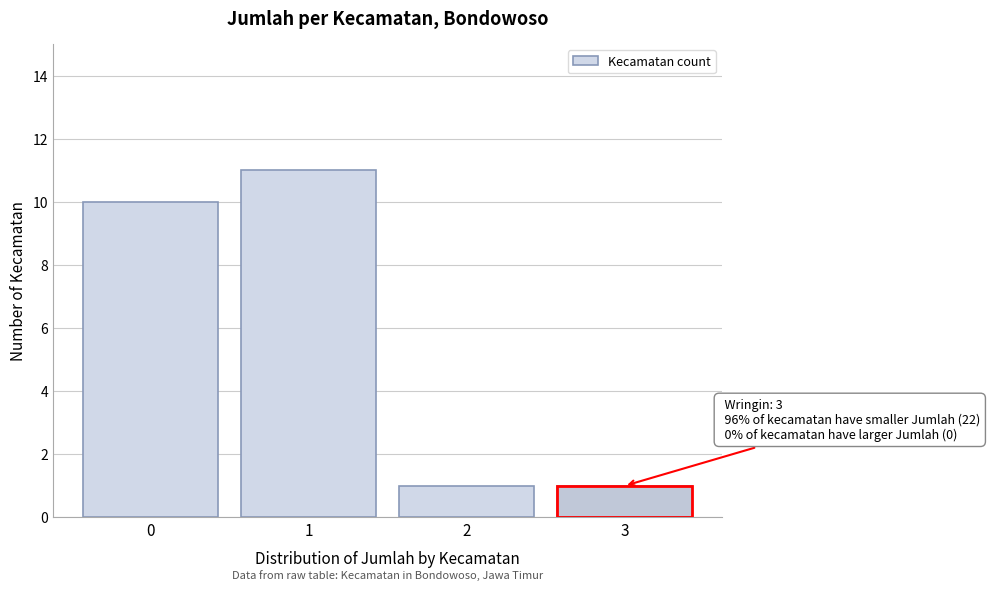

Which range on the x-axis has the tallest bar?

0.5 to 1.5